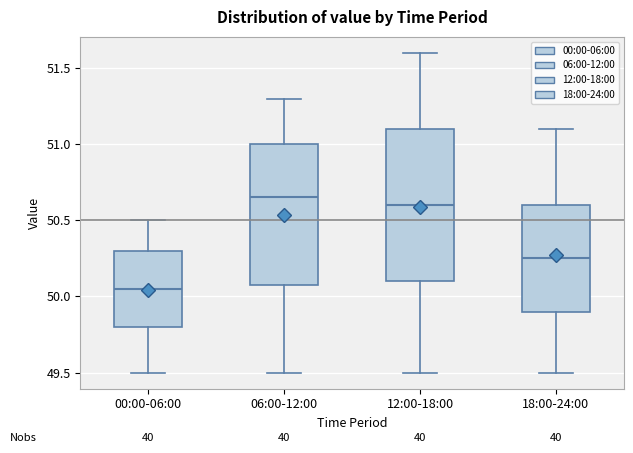

Which box has the lowest median line?

00:00-06:00